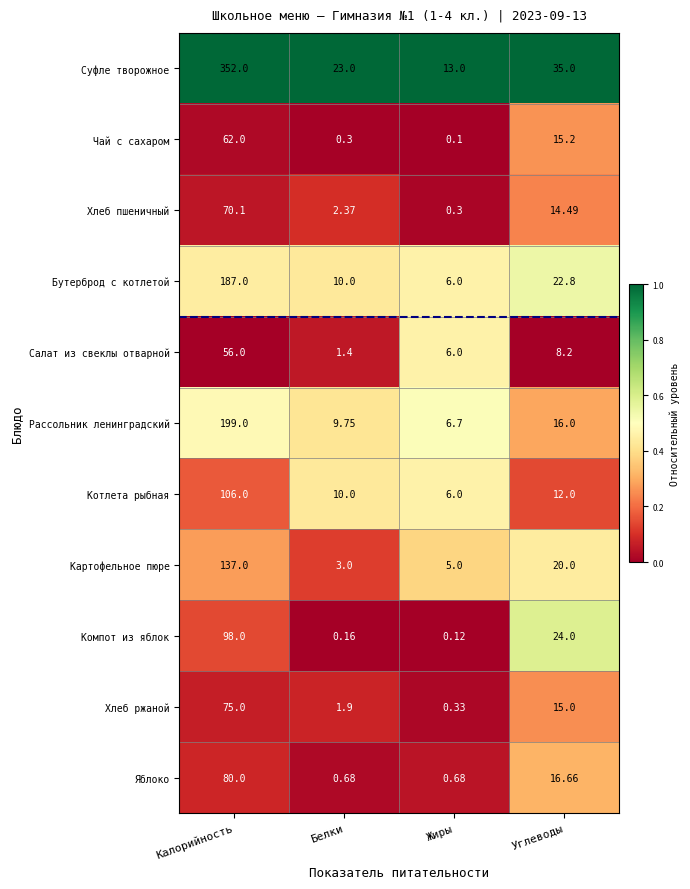

Which series has the largest total across all categories?

Суфле творожное